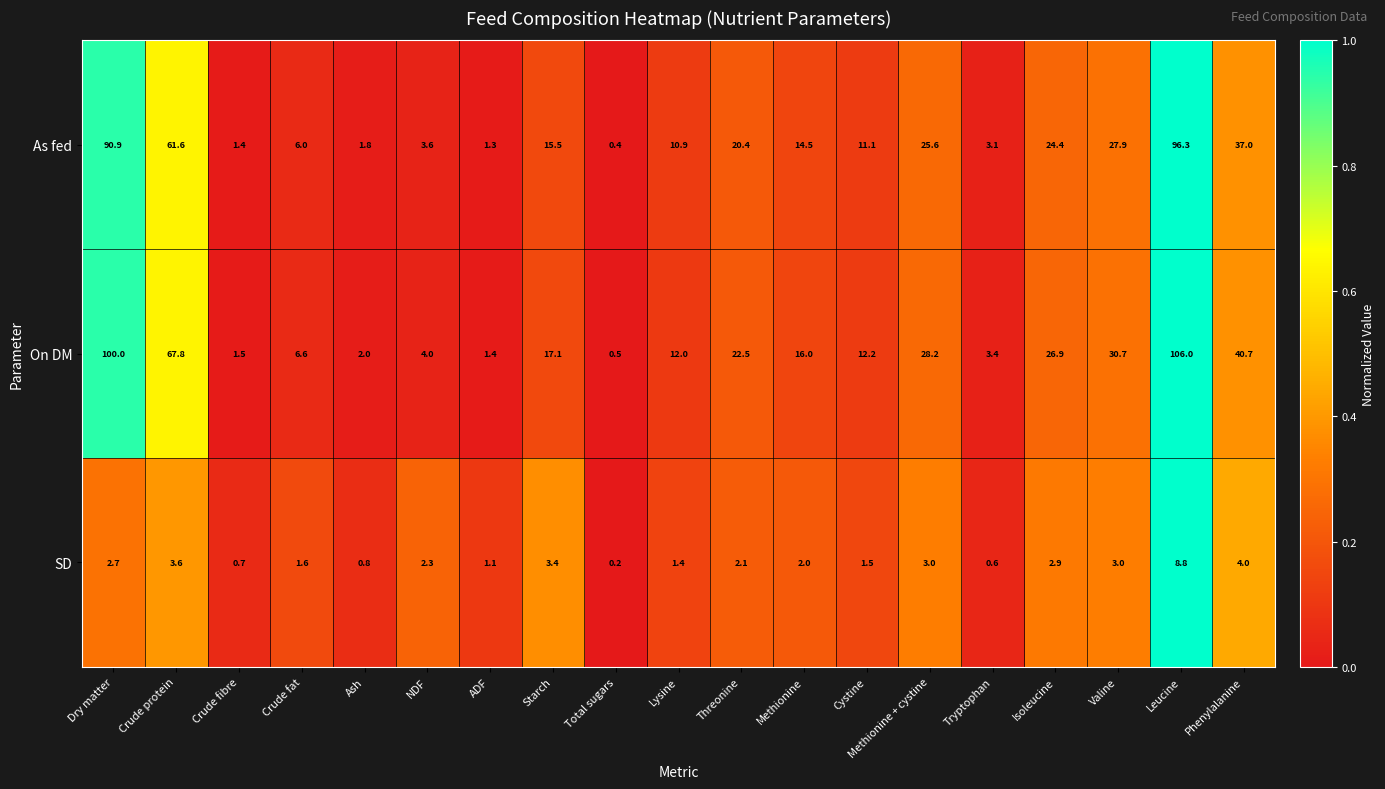

Read the On DM value at Crude fibre.

1.5